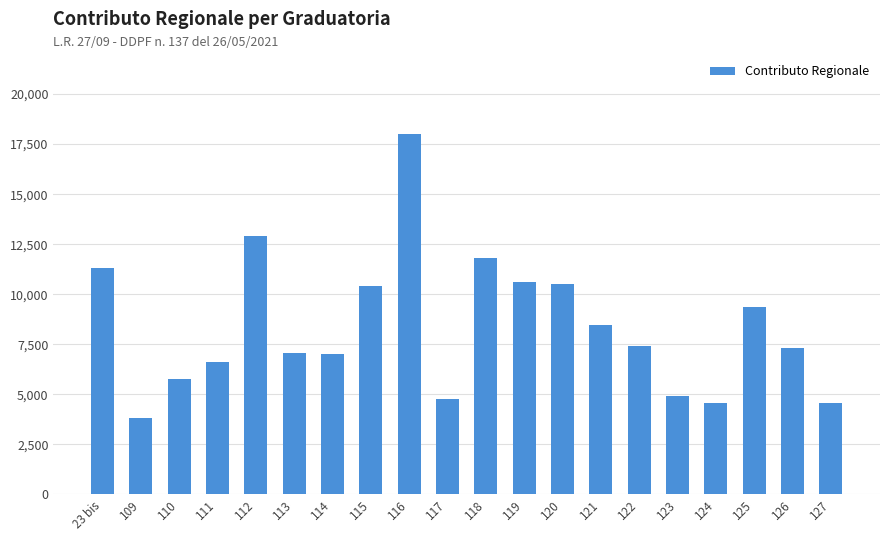

What is the average value?

8356.8